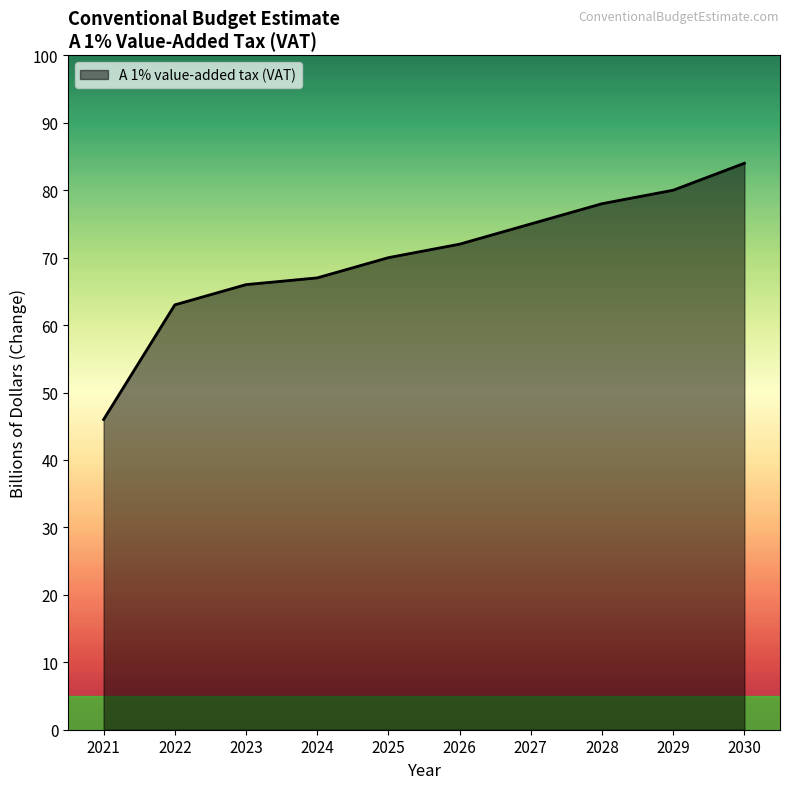

True or false: there are more than 0 points higher than both neighbors.

False